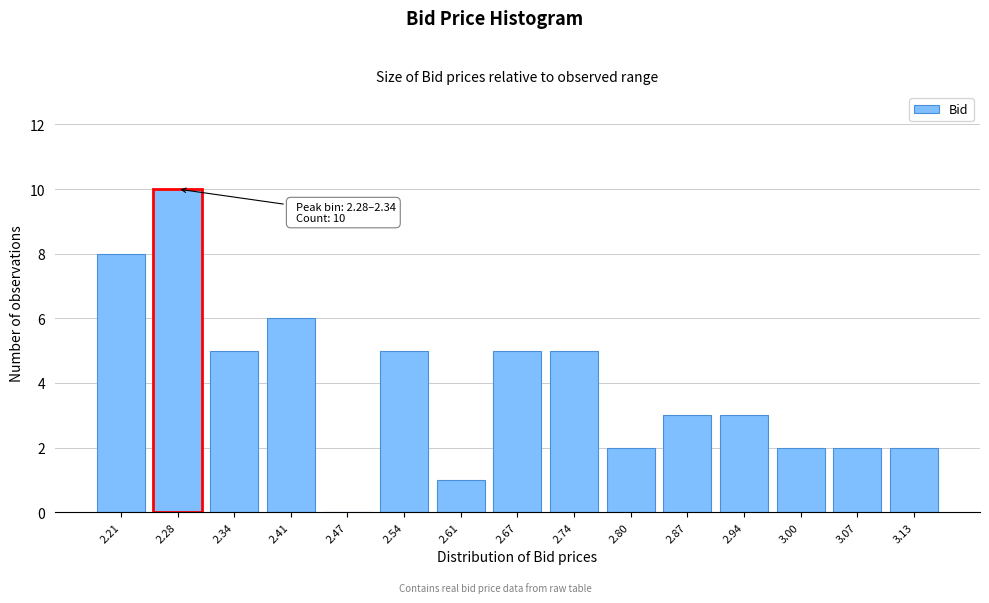

Reading left to right, list all the values displayed in this chart.

2.21=8	2.28=10	2.34=5	2.41=6	2.47=0	2.54=5	2.61=1	2.67=5	2.74=5	2.80=2	2.87=3	2.94=3	3.00=2	3.07=2	3.13=2